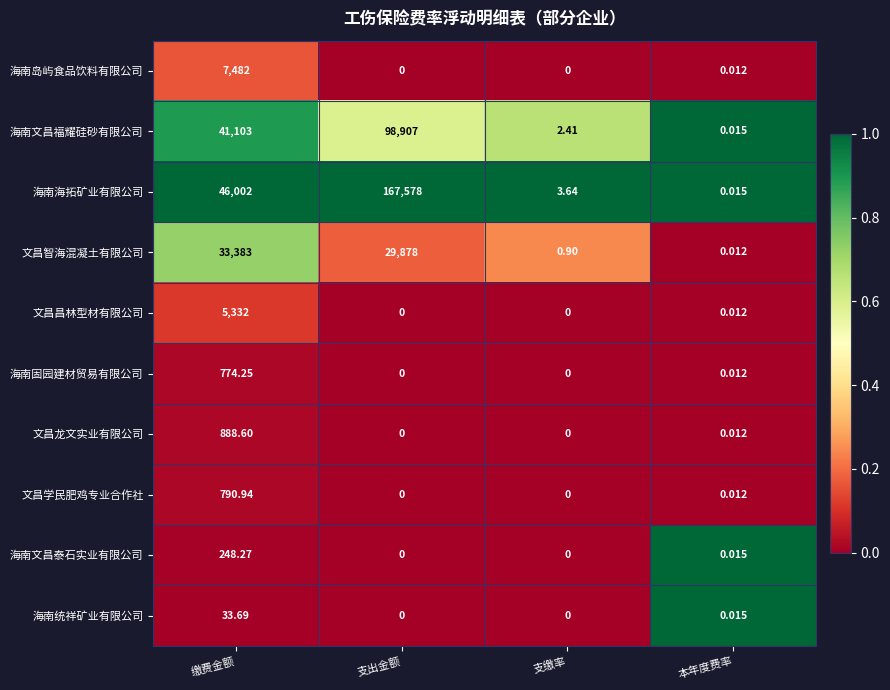

At which label does 海南海拓矿业有限公司 reach its peak?

支出金额